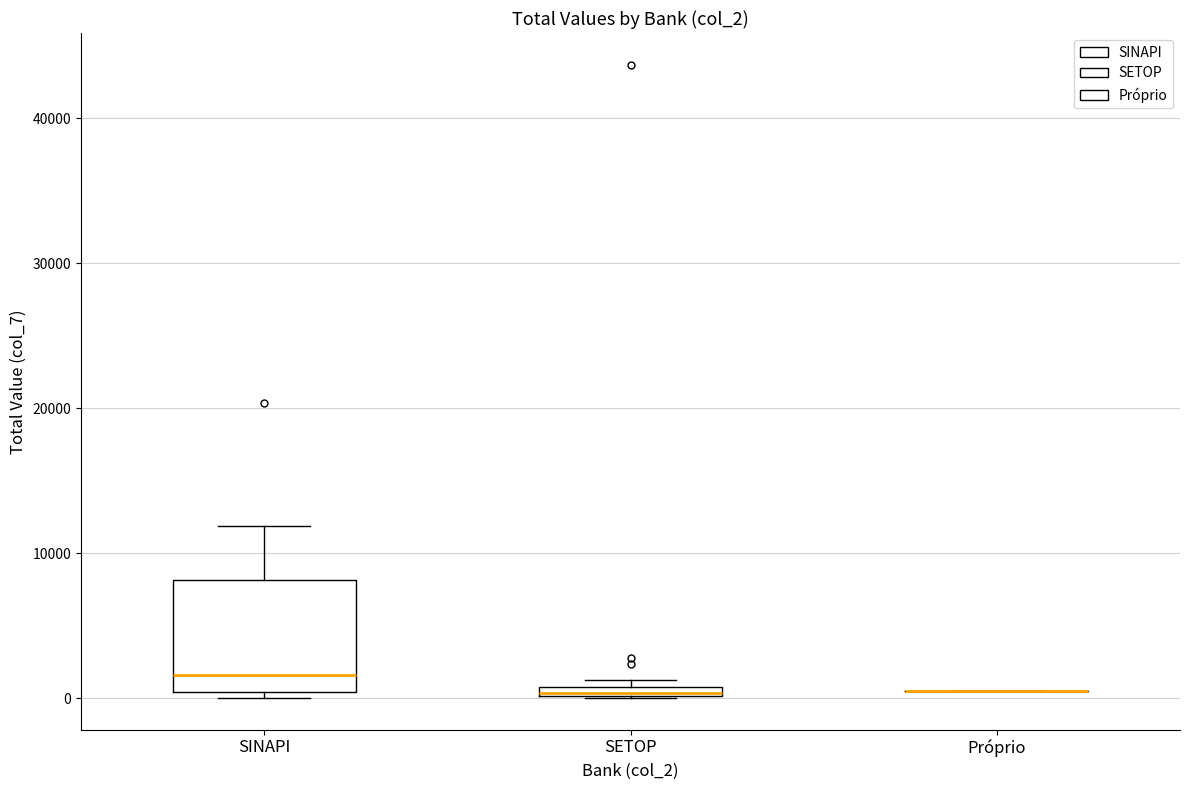

Where is the lower edge of the box for SETOP on the y-axis? The values are not printed on the chart, so give them approximately, as read against the axis.

0